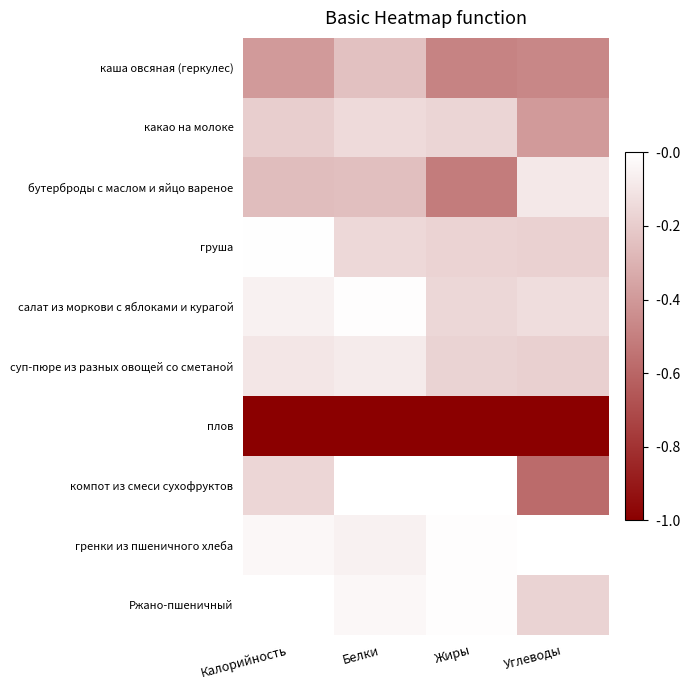

Between Жиры and Углеводы, which series saw the biggest shift?

компот из смеси сухофруктов